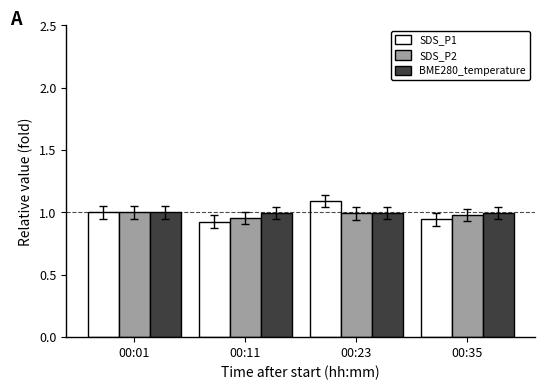

Which label corresponds to the largest value in the chart?

00:23